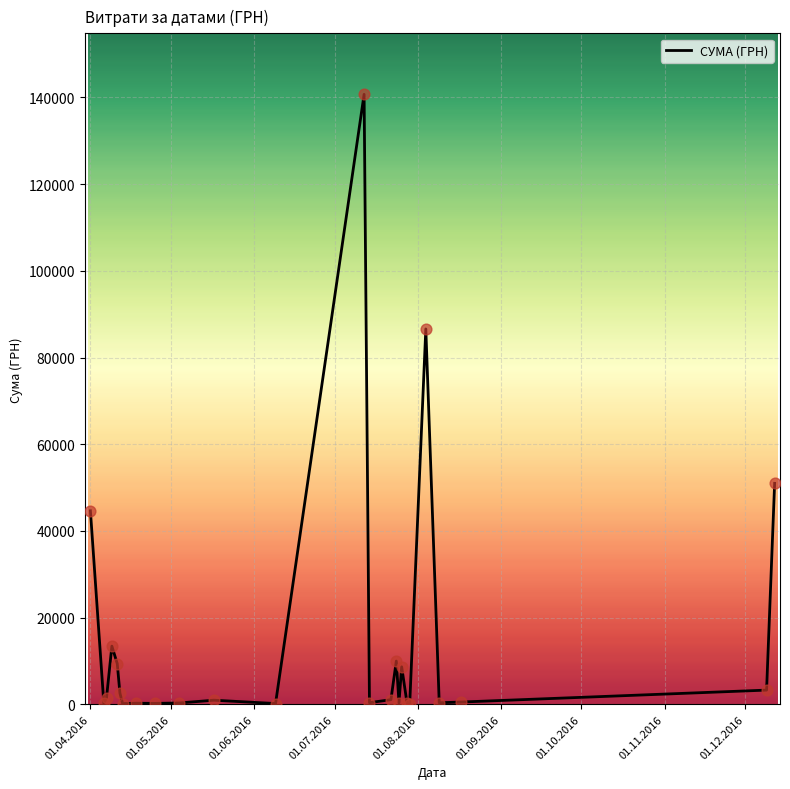

What is the greatest value displayed?

140706.2